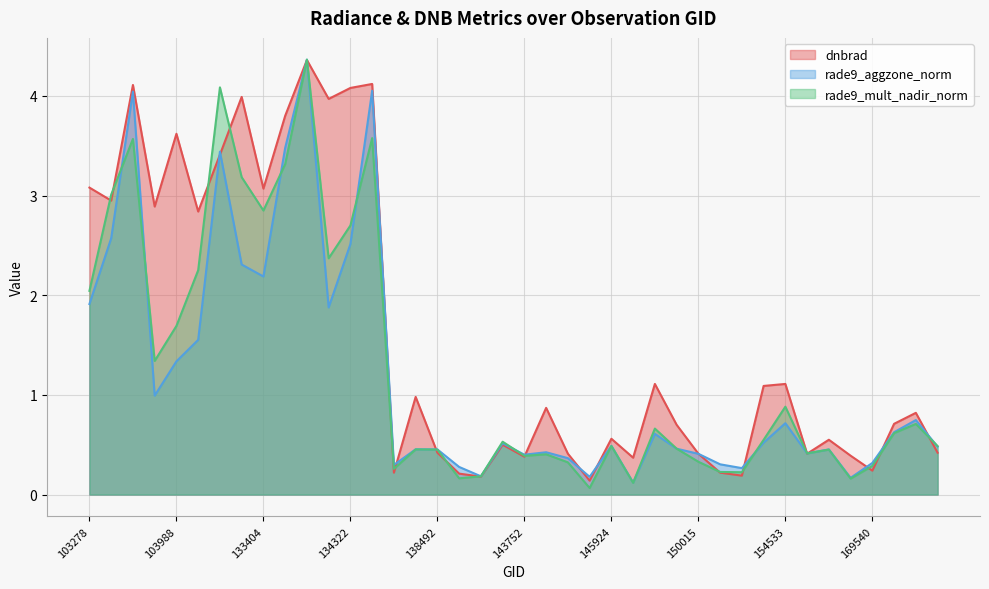

What is the maximum value for dnbrad?

4.4